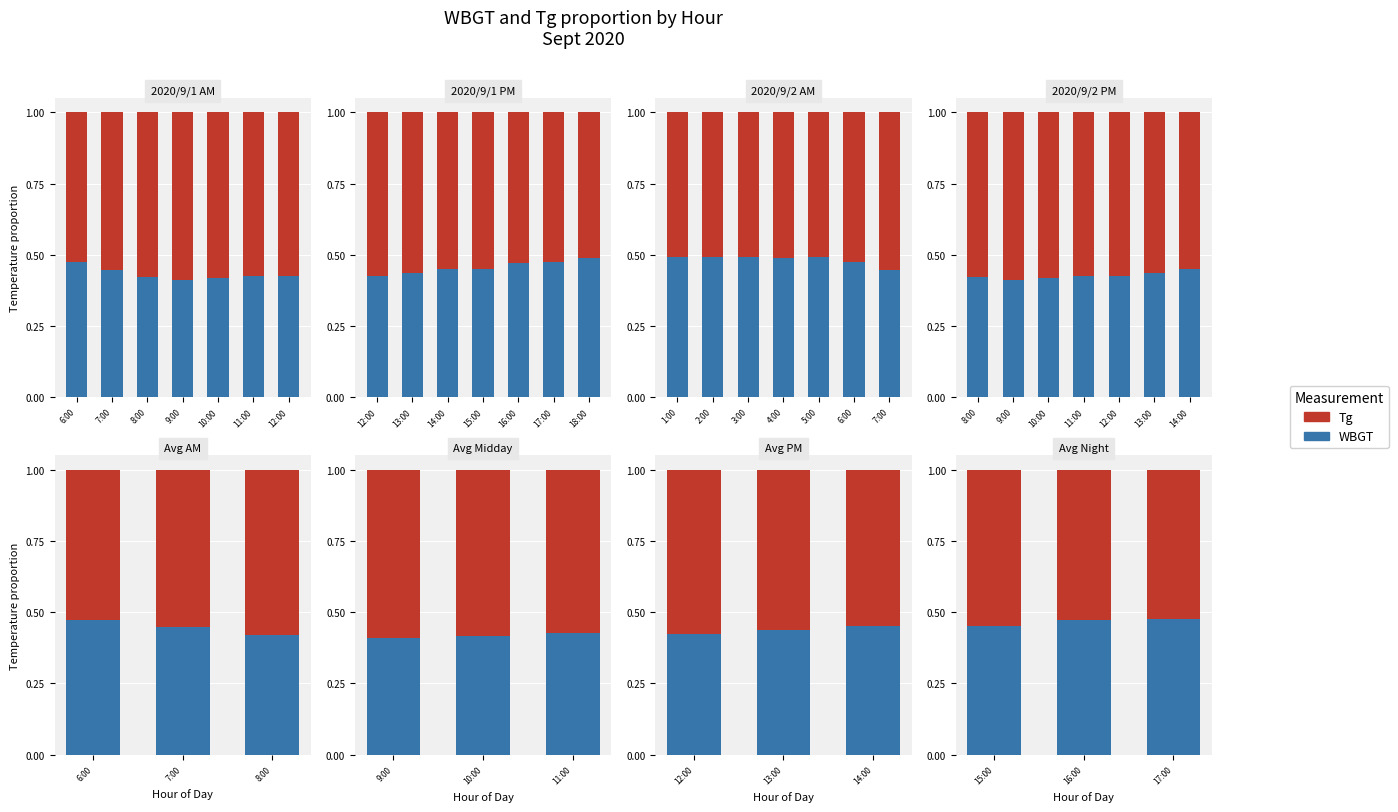

What is the difference between the highest and lowest values at 16:00?

0.1